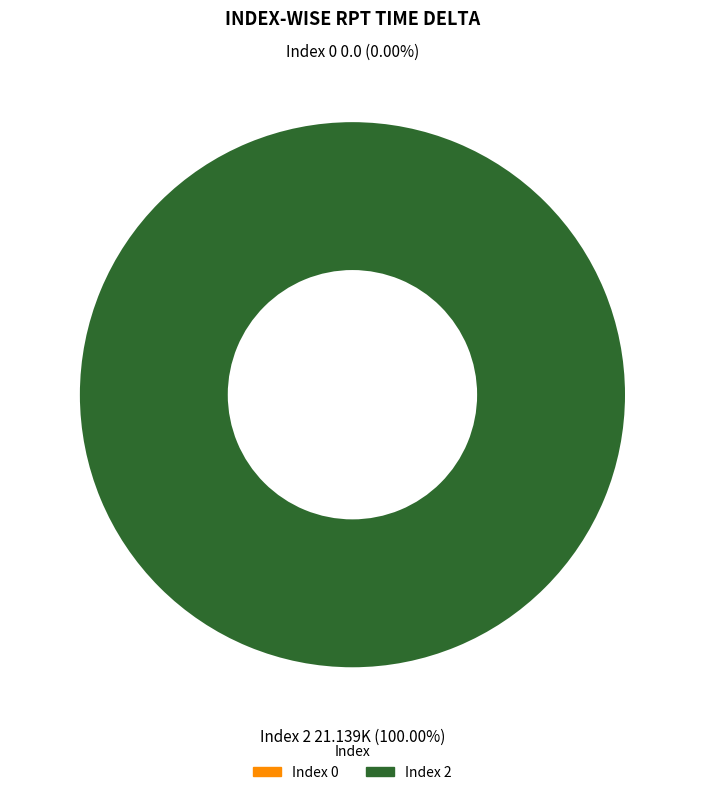

Combined, do 0 and 2 account for over 50%?

Yes